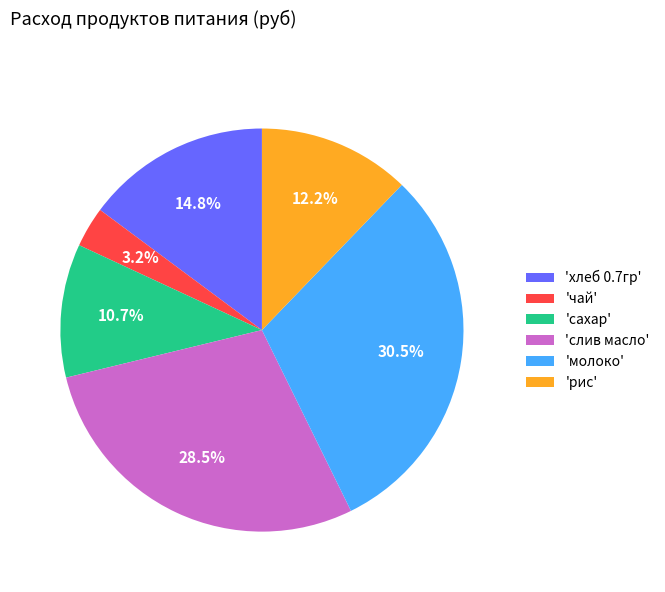

How much of the chart is everything except 'рис'?

87.8%